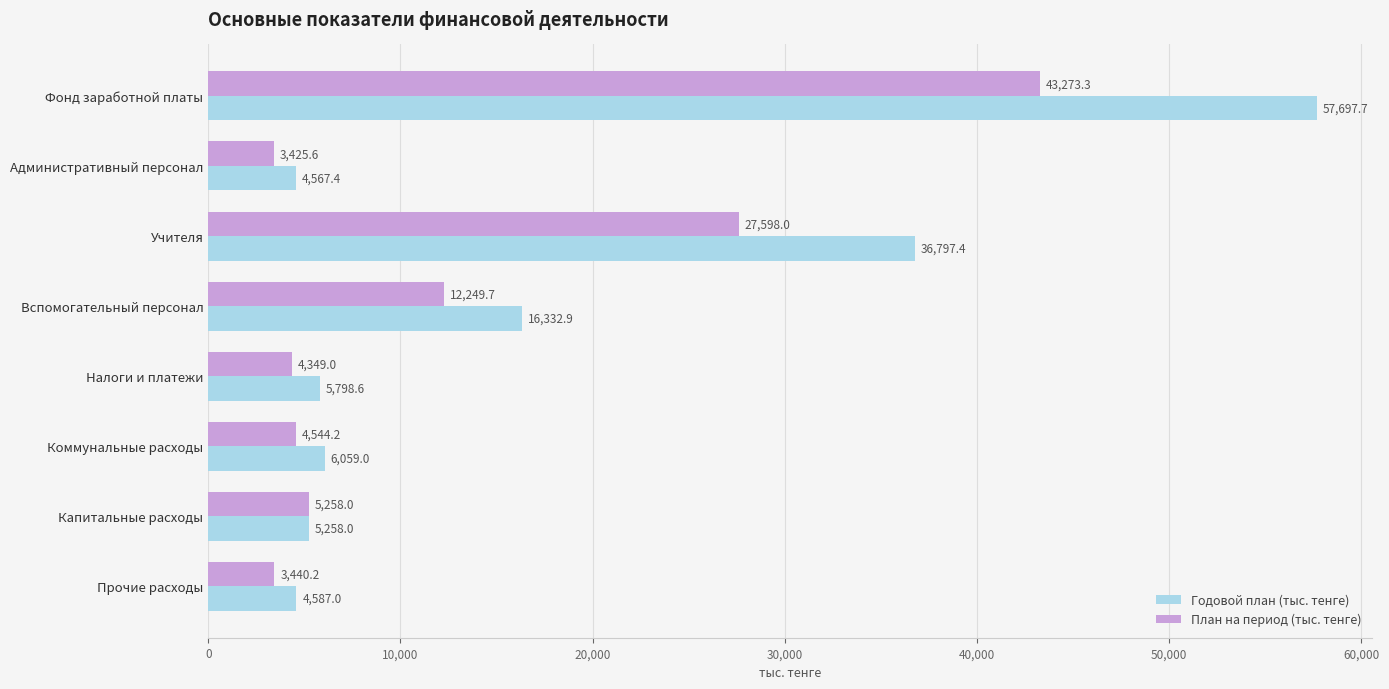

At which label is План на период (тыс. тенге) closest to 23349?

Учителя